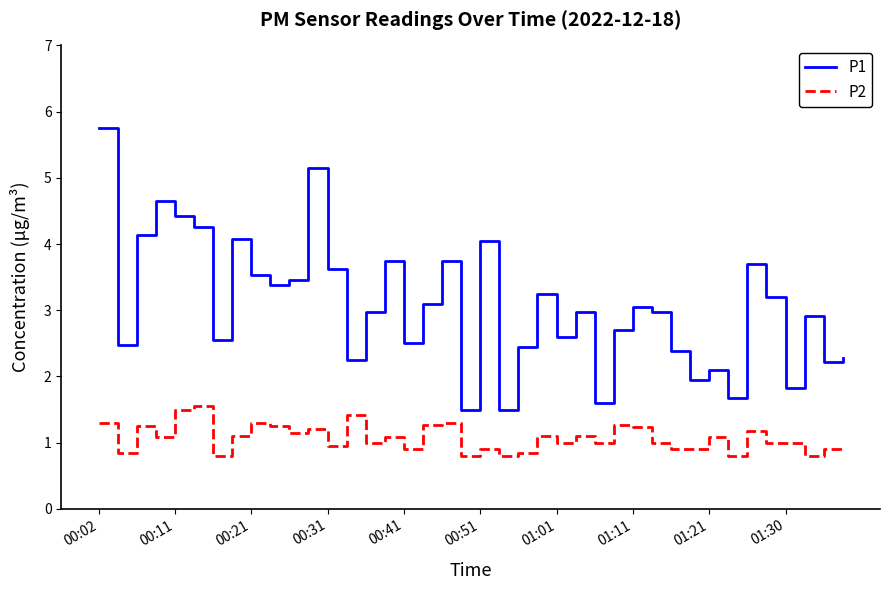

What is the greatest value displayed?

5.8